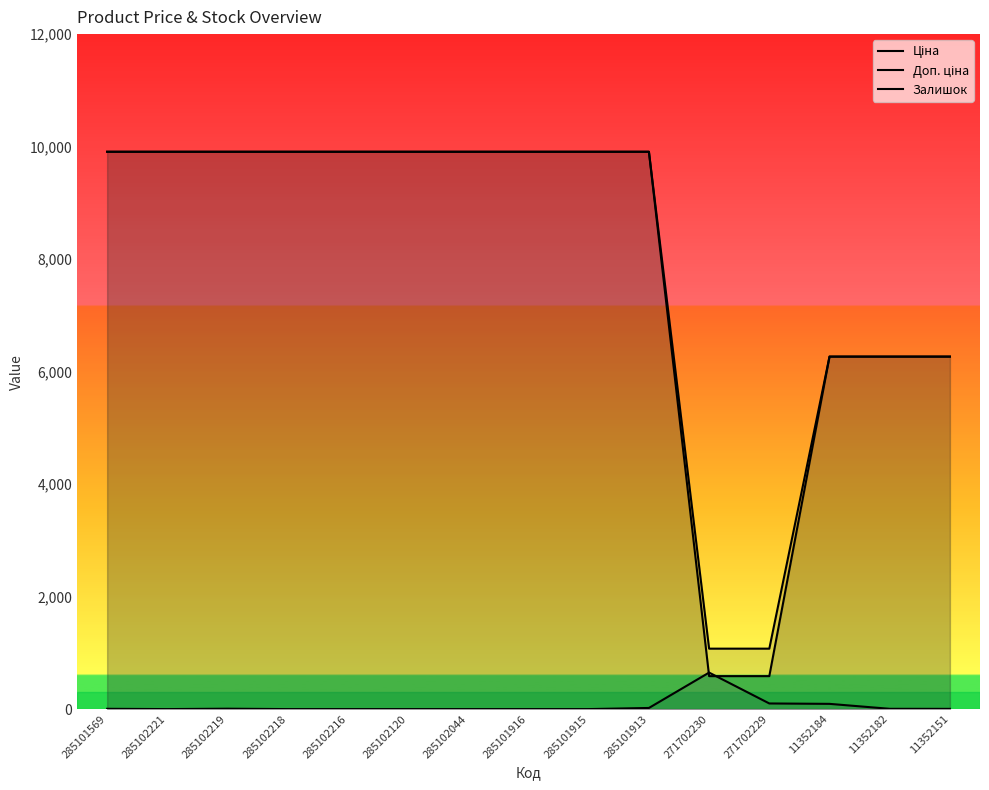

What is the label of the 10th point from the right?

285102120